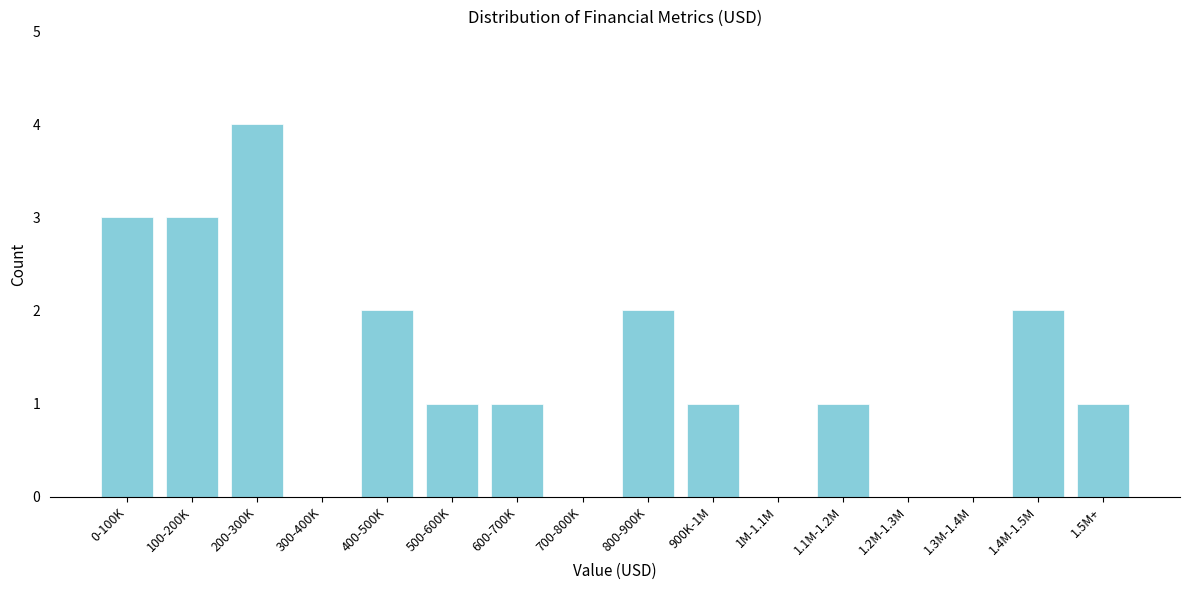

Reading right to left, what are all the values shown in this chart?

1.5M+=1	1.4M-1.5M=2	1.3M-1.4M=0	1.2M-1.3M=0	1.1M-1.2M=1	1M-1.1M=0	900K-1M=1	800-900K=2	700-800K=0	600-700K=1	500-600K=1	400-500K=2	300-400K=0	200-300K=4	100-200K=3	0-100K=3